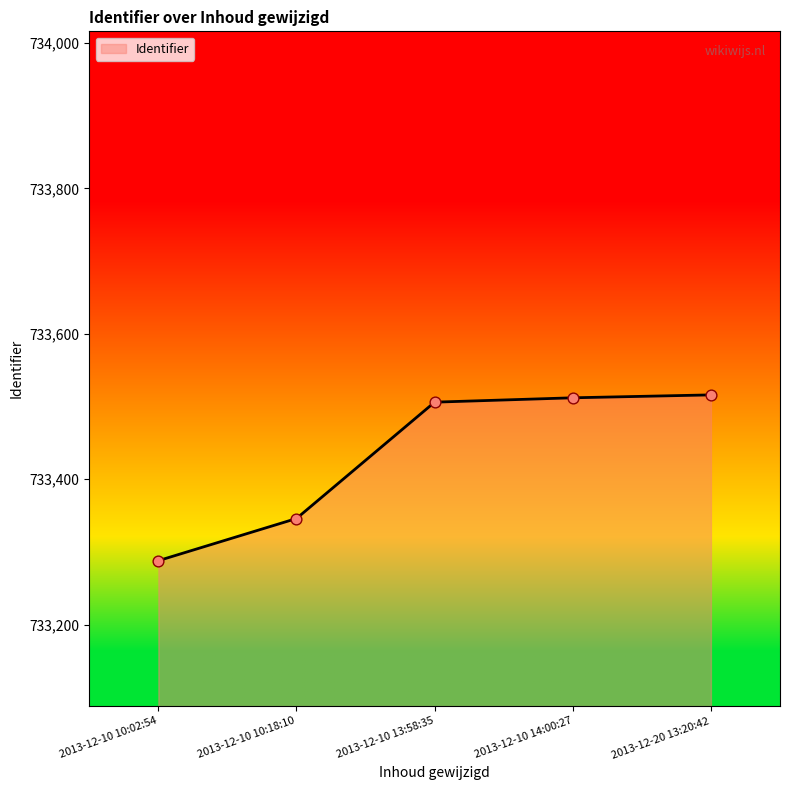

Which has a higher value, 2013-12-10 13:58:35 or 2013-12-20 13:20:42?

2013-12-20 13:20:42